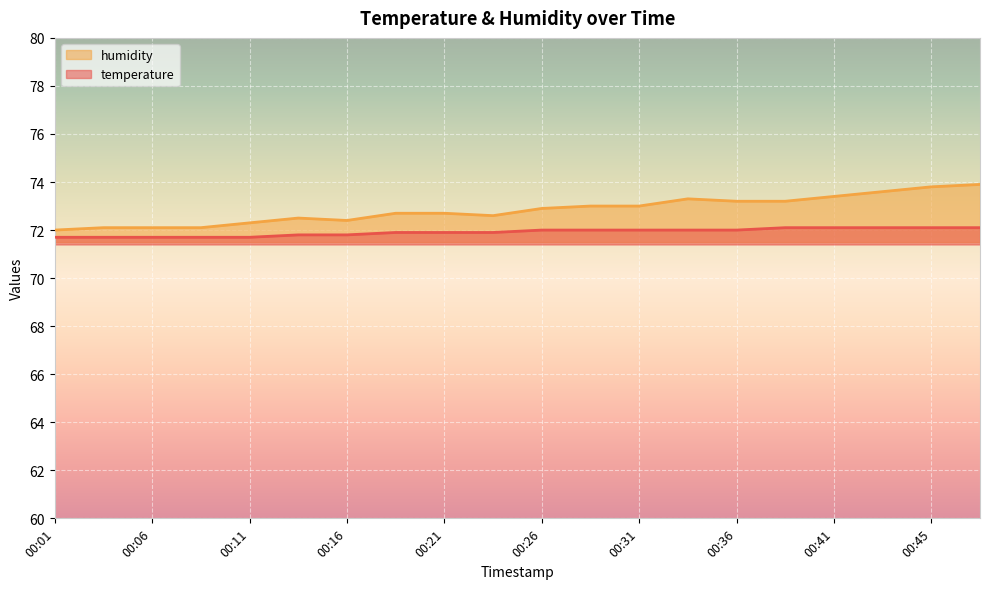

What is the value of the humidity point at the 6th from the left?

72.5